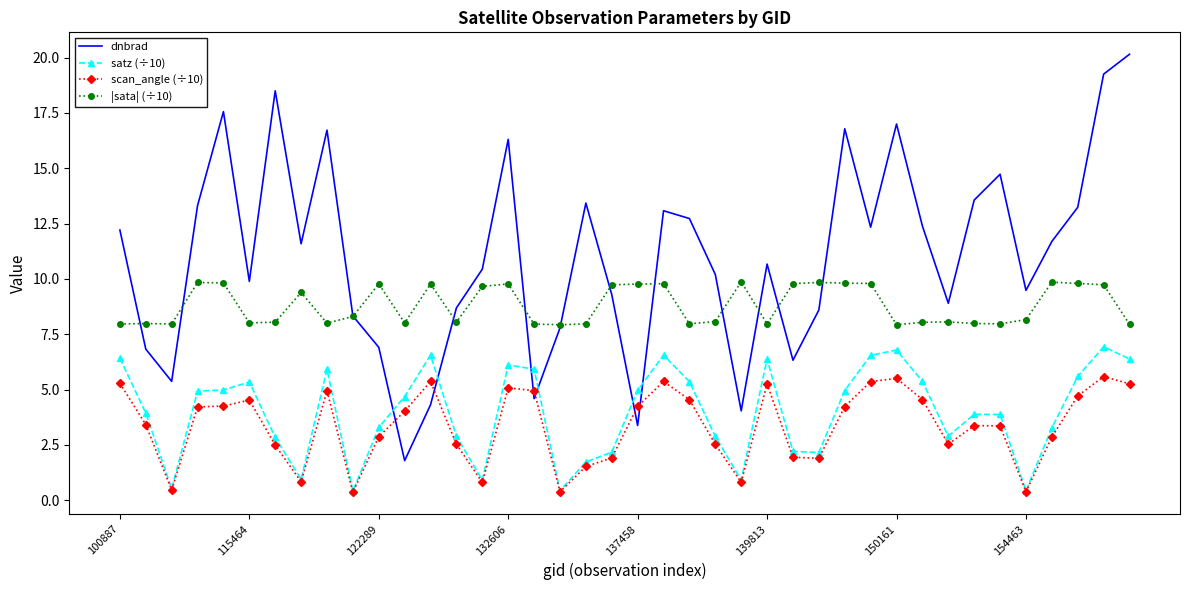

Which series has the largest total across all categories?

dnbrad